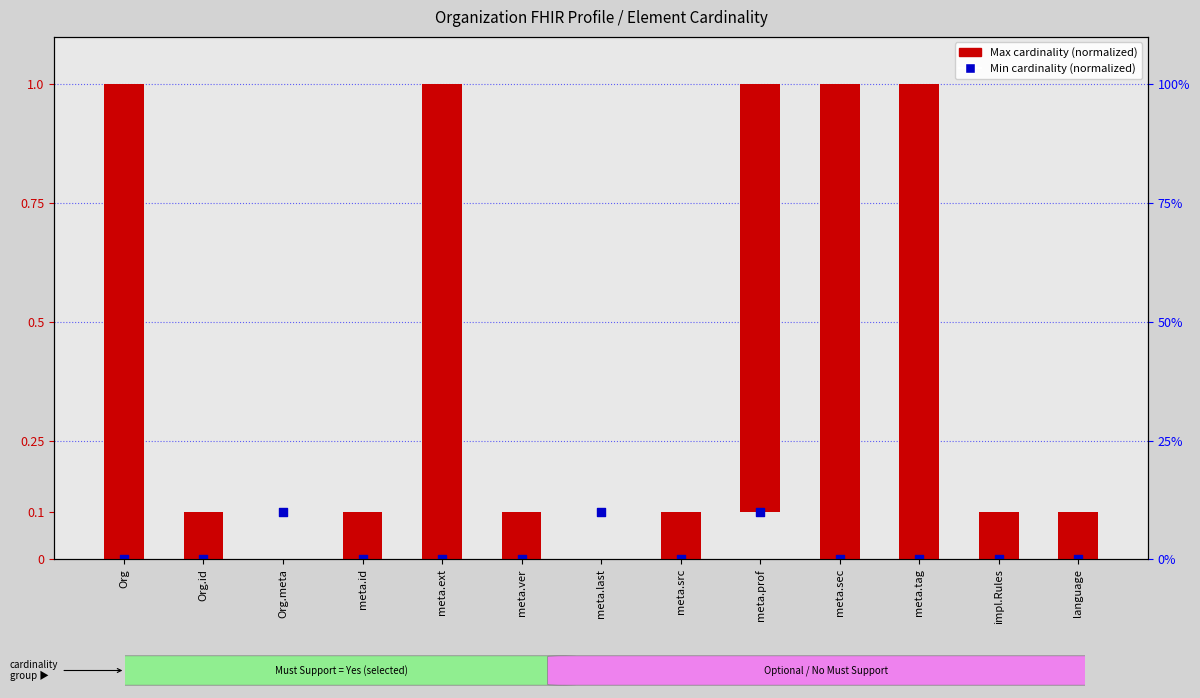

Is the value of Min cardinality (normalized) at meta.ver greater than the value of Max cardinality (normalized) at meta.src?

No